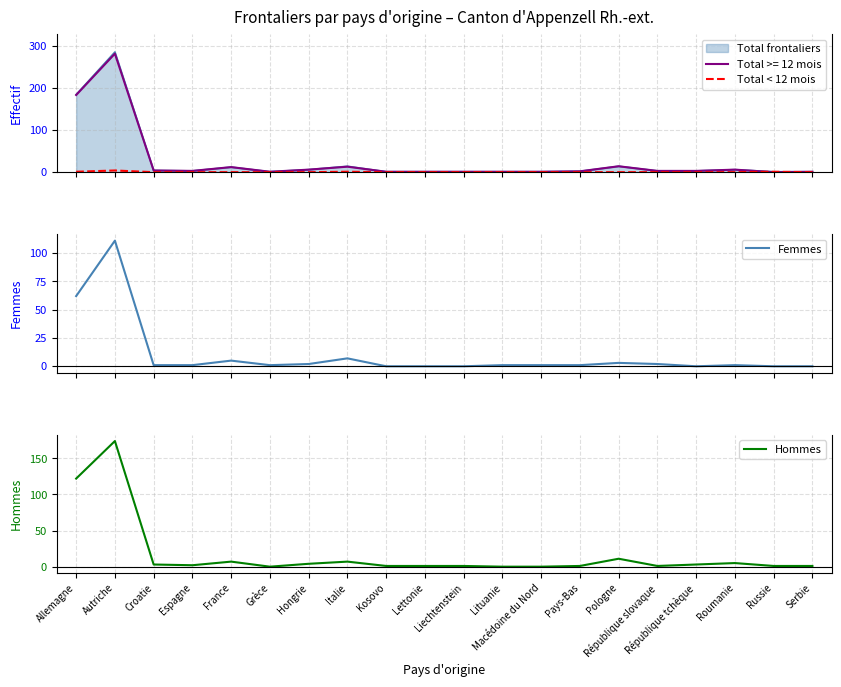

Rank the series by their maximum value, from lowest to highest.

Total < 12 mois, Femmes, Hommes